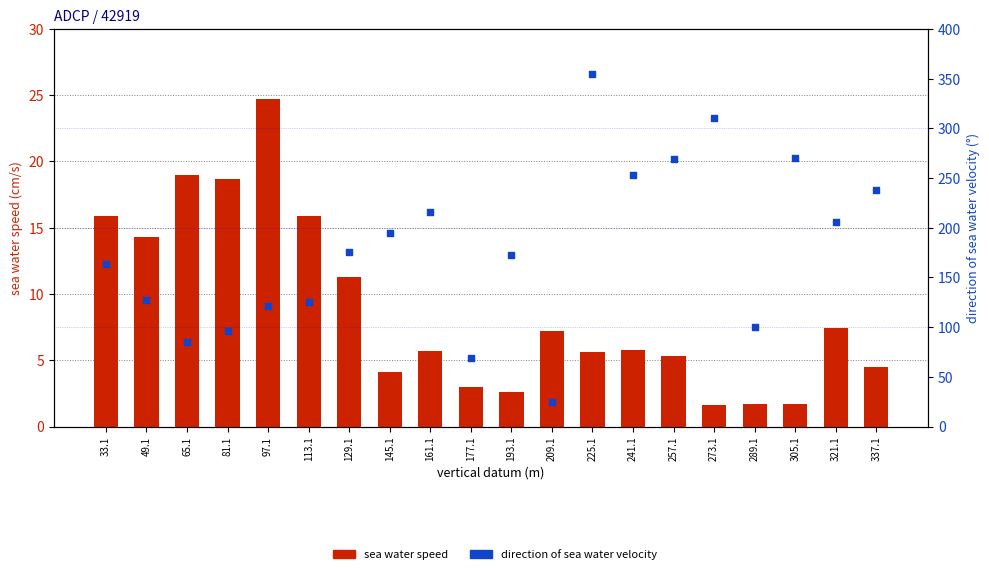

Is the value of sea water speed at 113.1 greater than the value of direction of sea water velocity at 129.1?

No